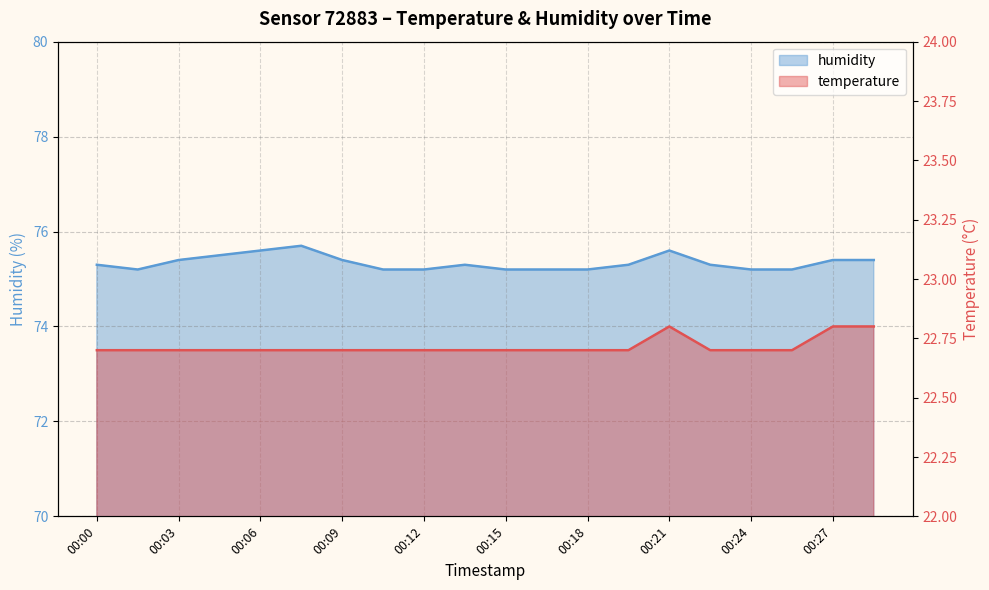

What is the value of the temperature point at the 5th from the left?

22.7